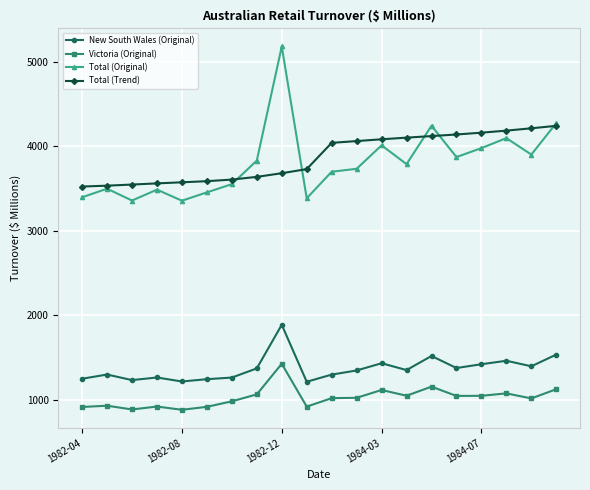

True or false: Victoria (Original) and Total (Trend) intersect in this chart.

False